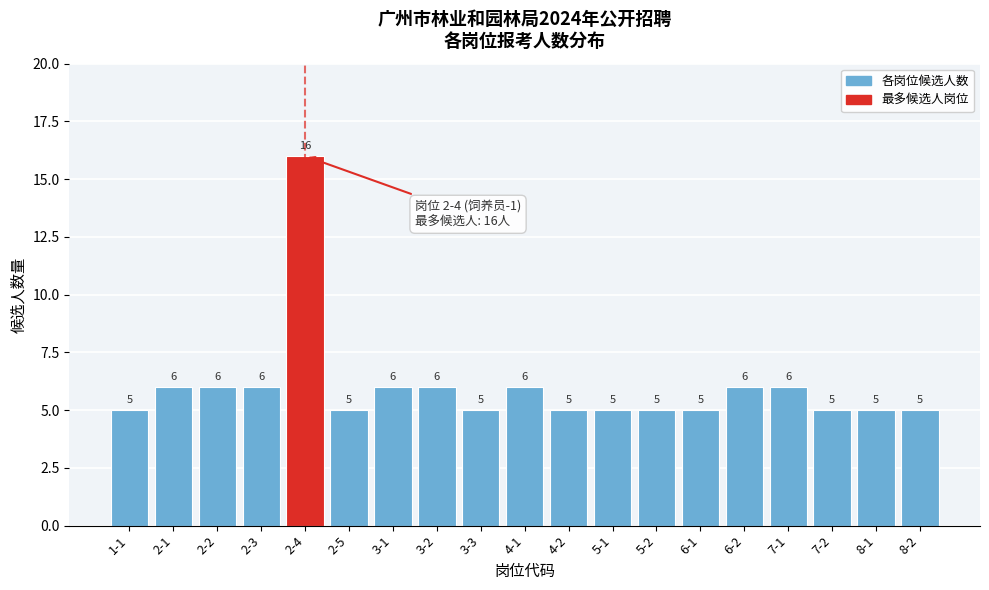

Reading right to left, what are all the values shown in this chart?

5	5	5	6	6	5	5	5	5	6	5	6	6	5	16	6	6	6	5